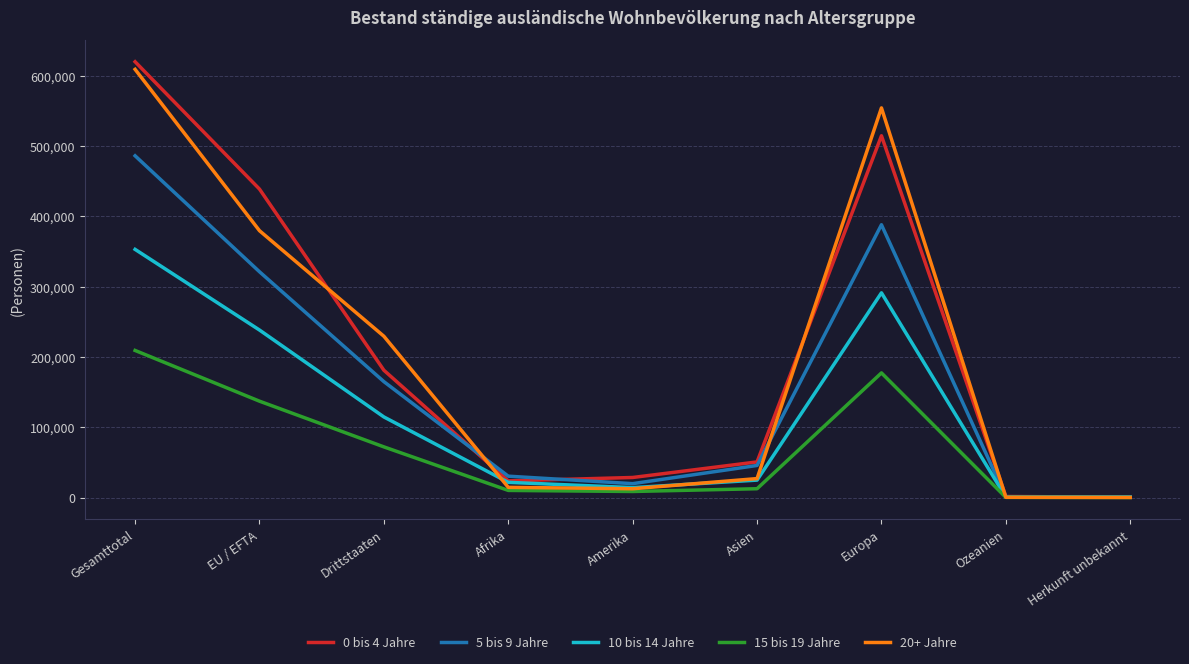

Rank the series at Europa from lowest to highest value.

15 bis 19 Jahre, 10 bis 14 Jahre, 5 bis 9 Jahre, 0 bis 4 Jahre, 20+ Jahre